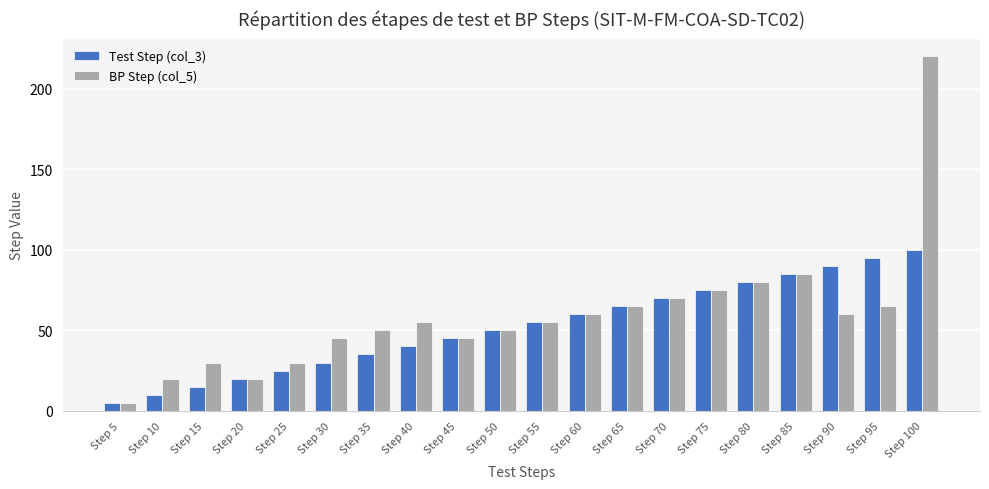

At Step 40, list the series in order from smallest to largest.

Test Step (col_3), BP Step (col_5)